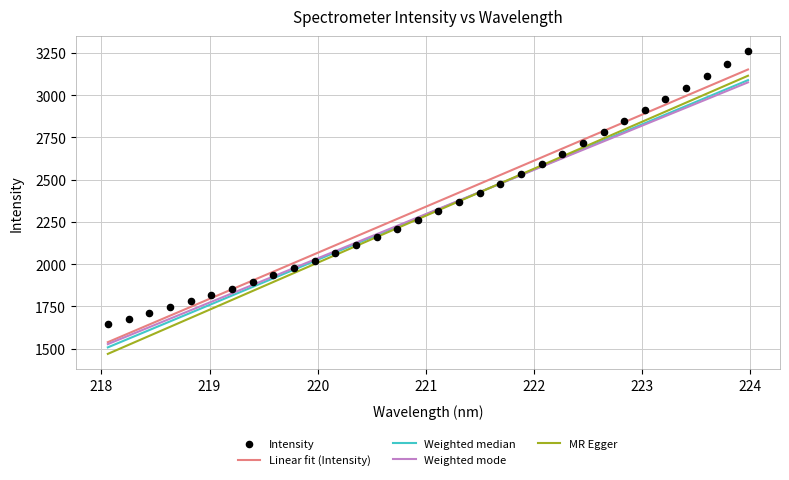

What is the ratio of the value at 218.2508 to the value at 220.7354?

0.8